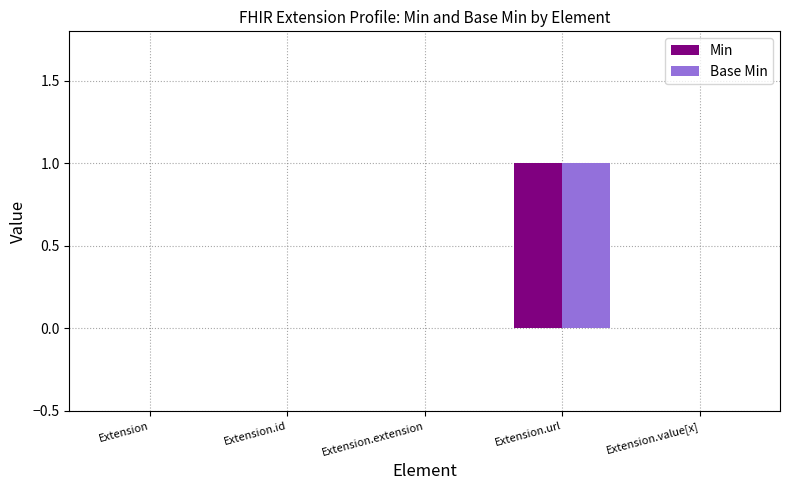

At which category is the sum across all series the highest?

Extension.url